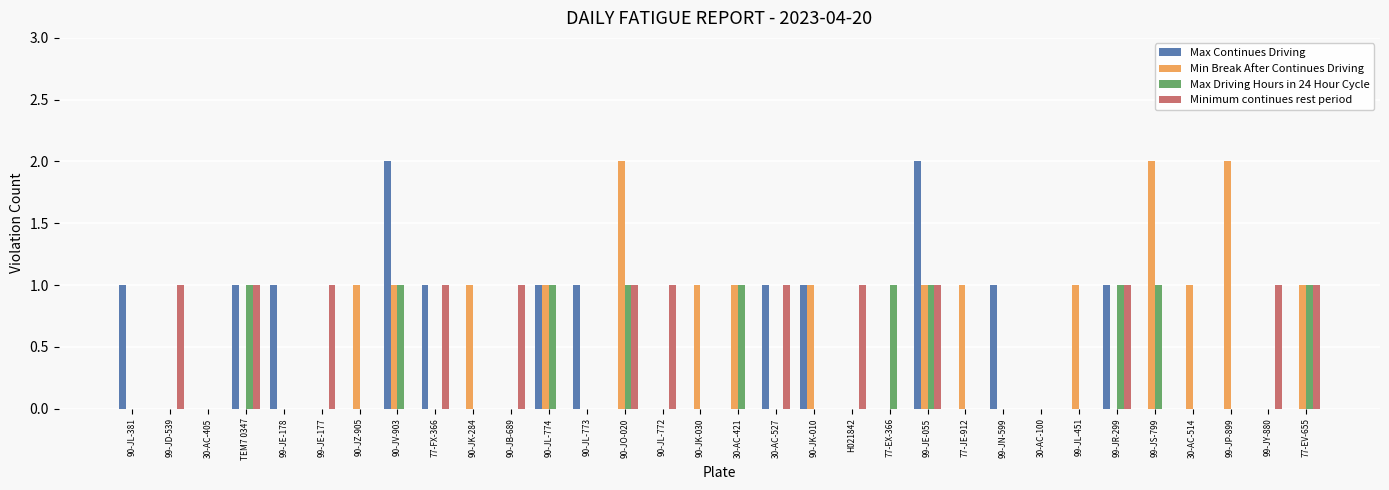

Between 90-JV-903 and 77-JE-912, which series saw the biggest shift?

Max Continues Driving